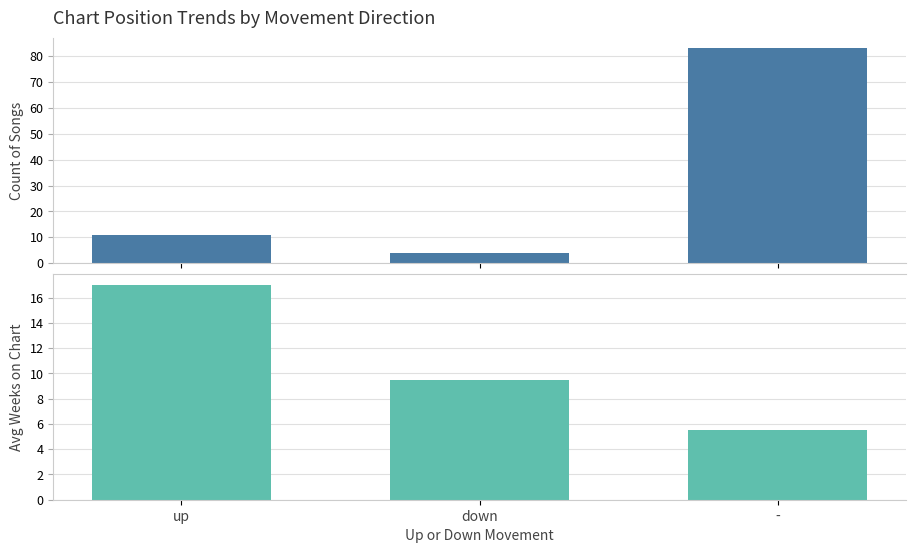

What is the difference between the maximum and second lowest values in the Avg Weeks on Chart series?

7.5